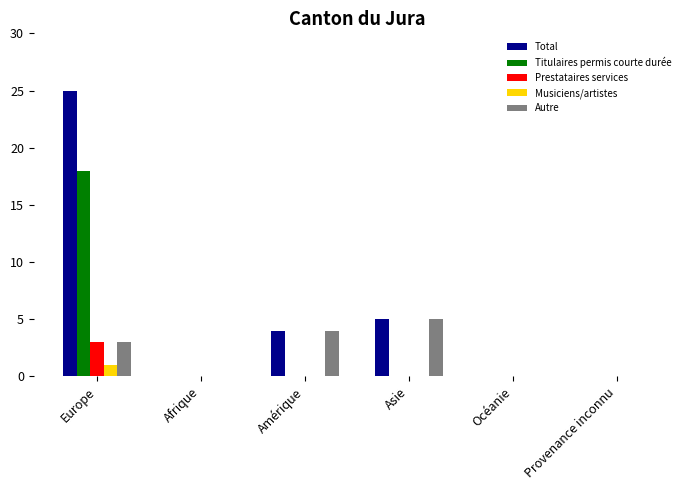

The Titulaires permis courte durée series shows 0 at Océanie. True or false?

True